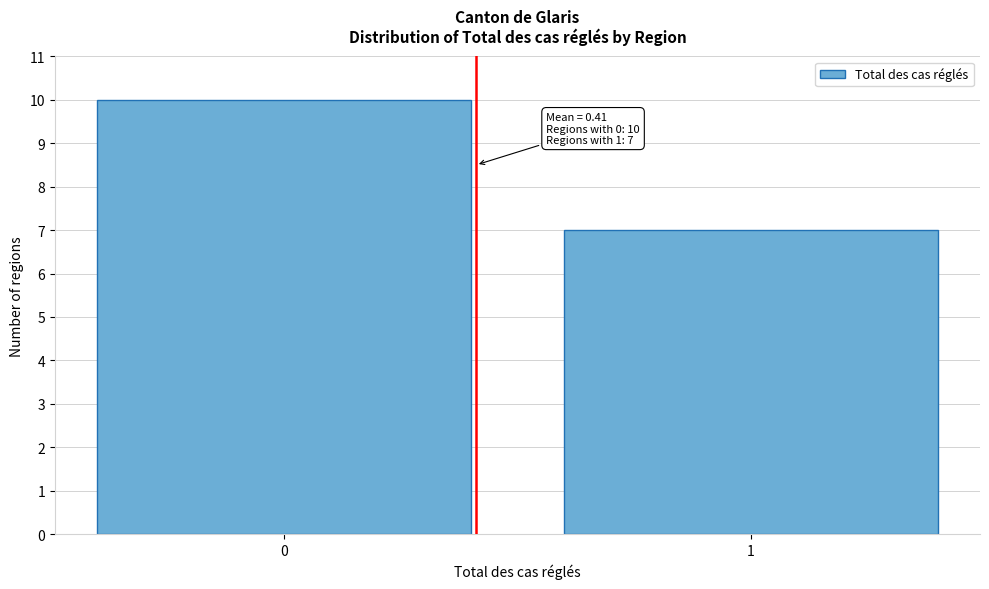

Reading left to right, list all the values displayed in this chart.

10	7